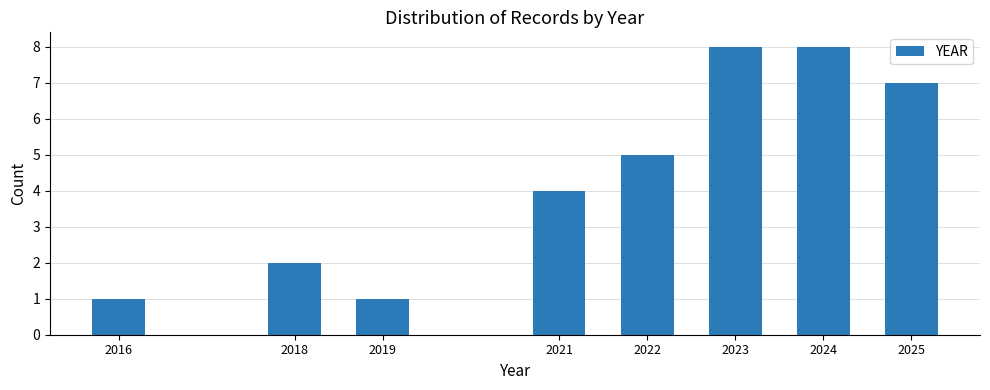

Reading left to right, extract all data points from this chart.

2016=1	2018=2	2019=1	2021=4	2022=5	2023=8	2024=8	2025=7